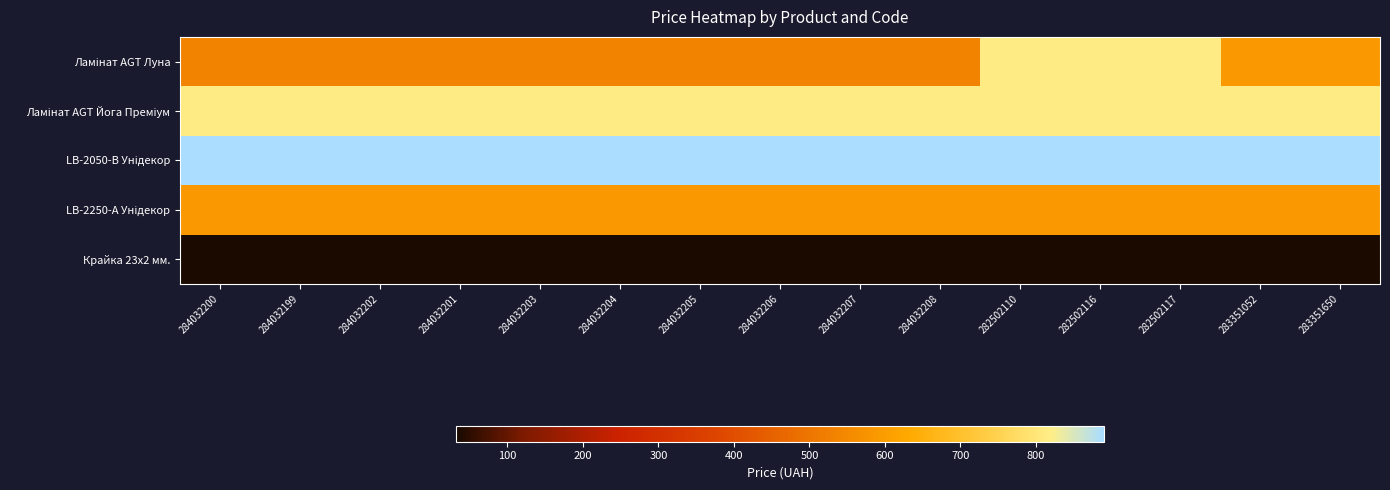

What is the greatest value displayed?

889.9